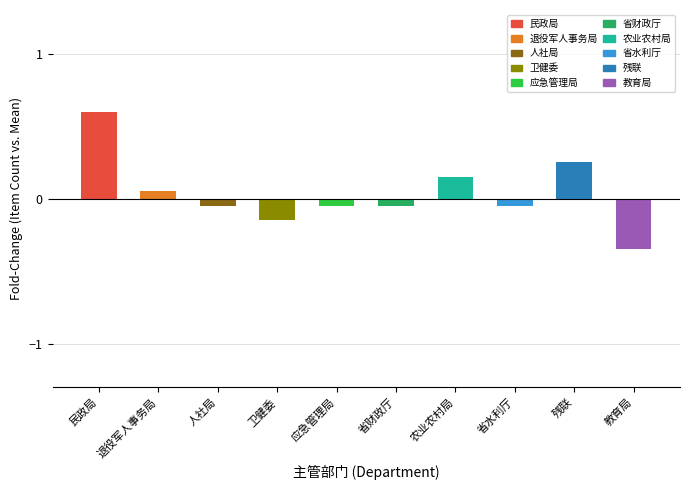

What is the approximate value at 民政局?

0.6